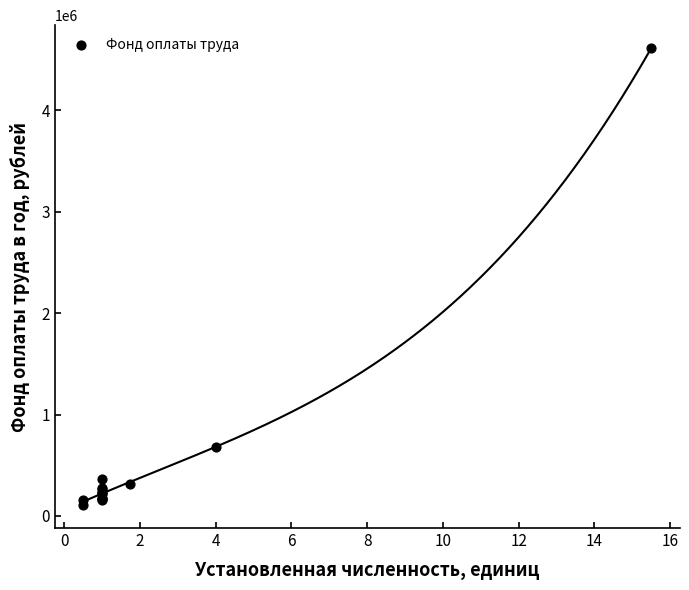

What Y value in the scatter plot is closest to 2359577?

683301.0